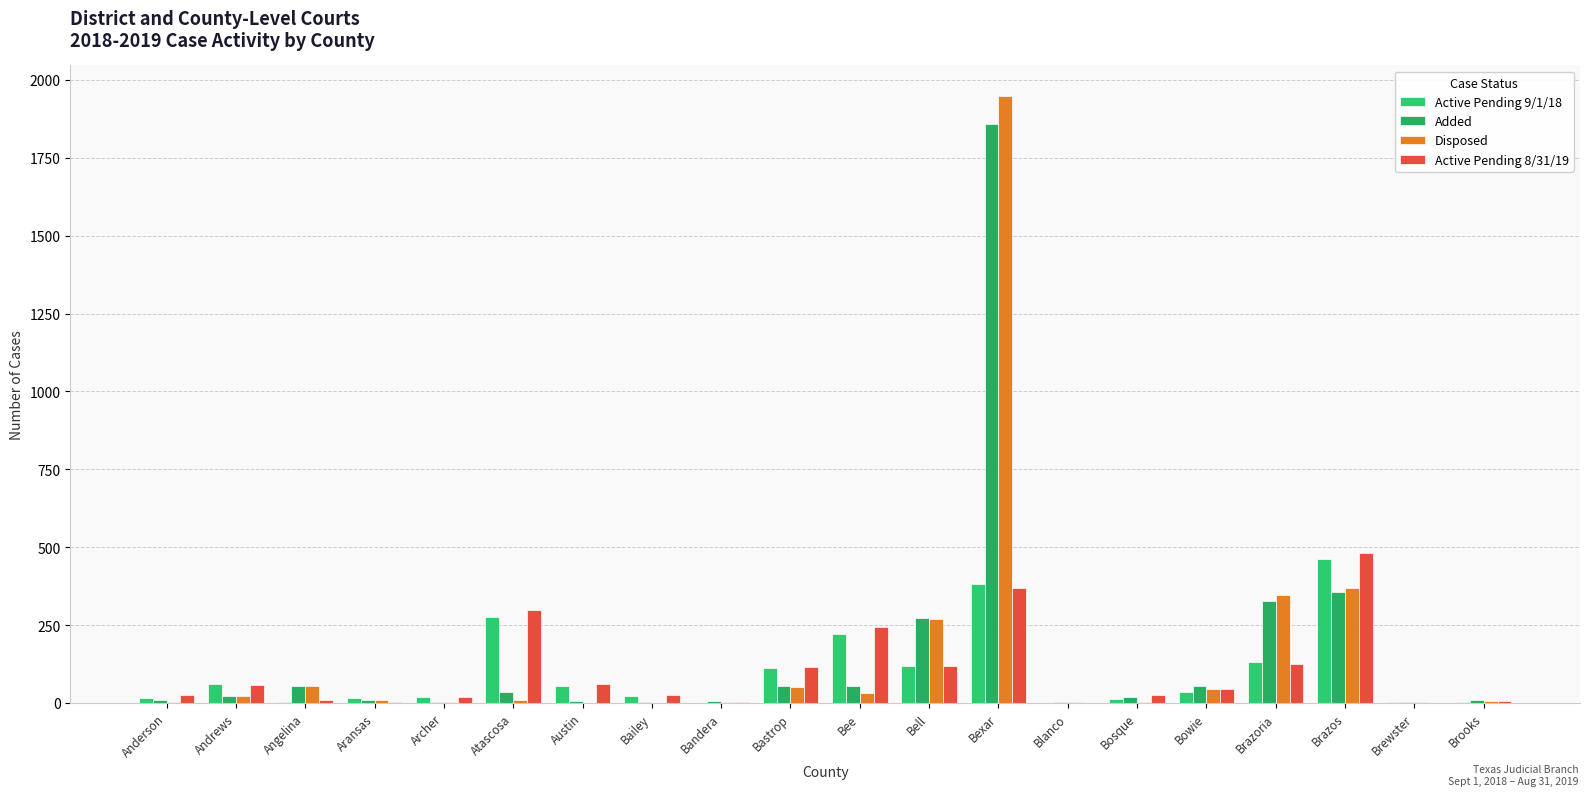

What are all the series names shown in the legend?

Active Pending 9/1/18, Added, Disposed, Active Pending 8/31/19